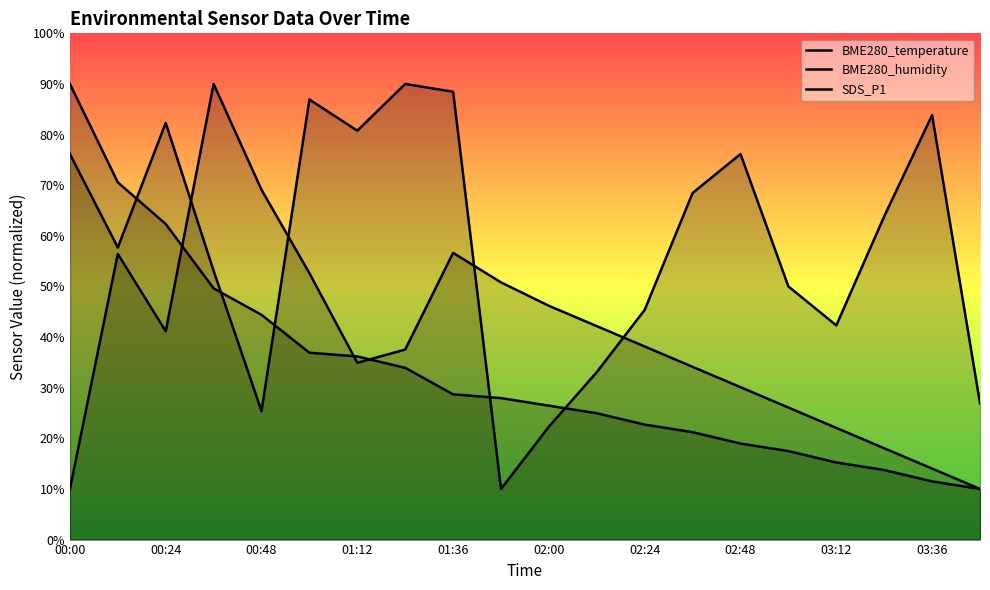

At which label does SDS_P1 reach its minimum?

03:36